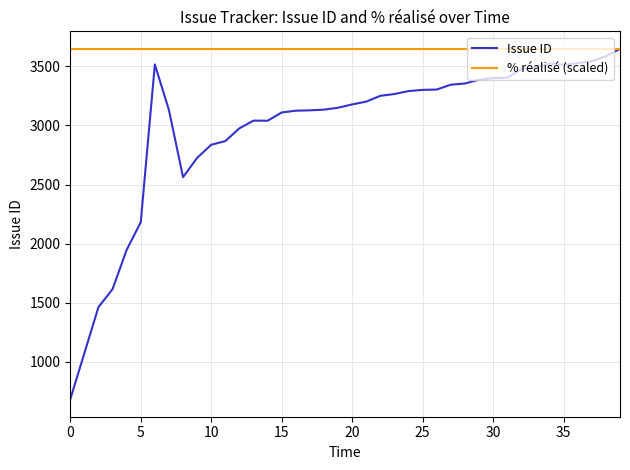

What is the maximum value shown in the chart?

3648.0